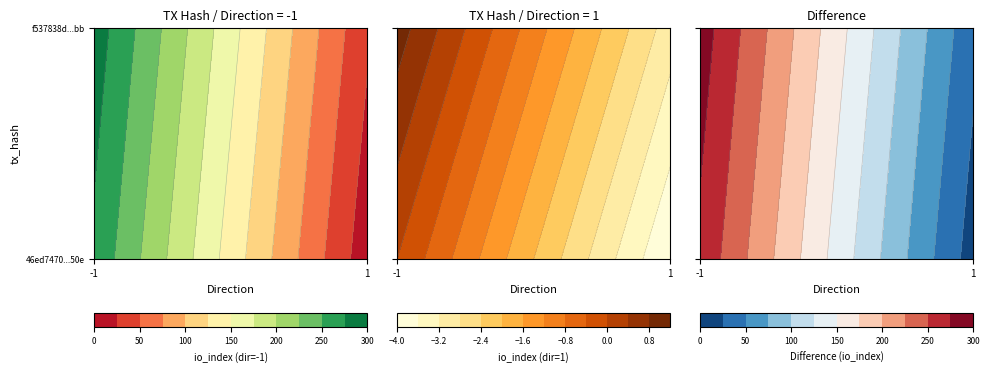

Count the 46ed7470772688dd5f6ccf152241ad97d63d50e values in the range -1 to 269.

2